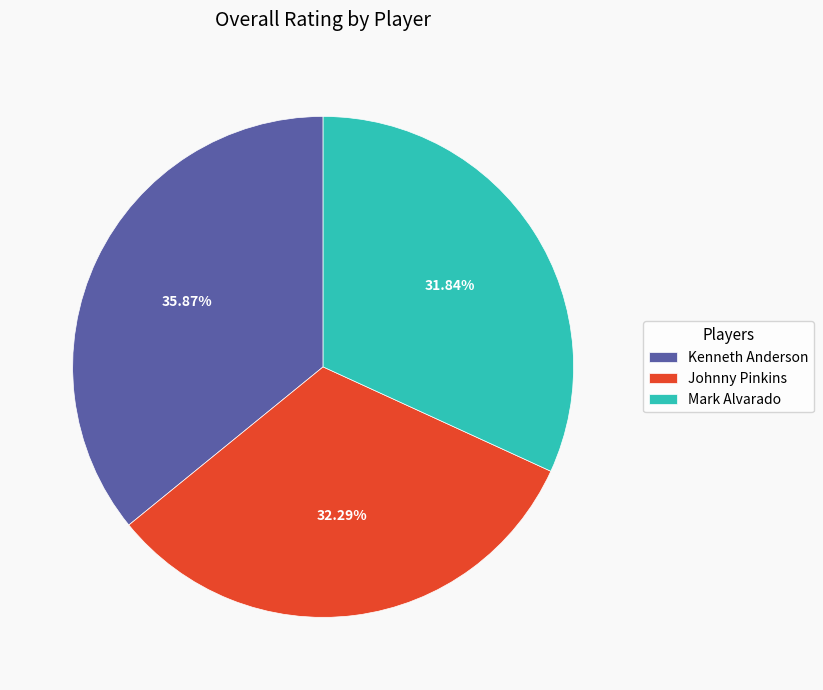

How many slices are in this pie chart?

3